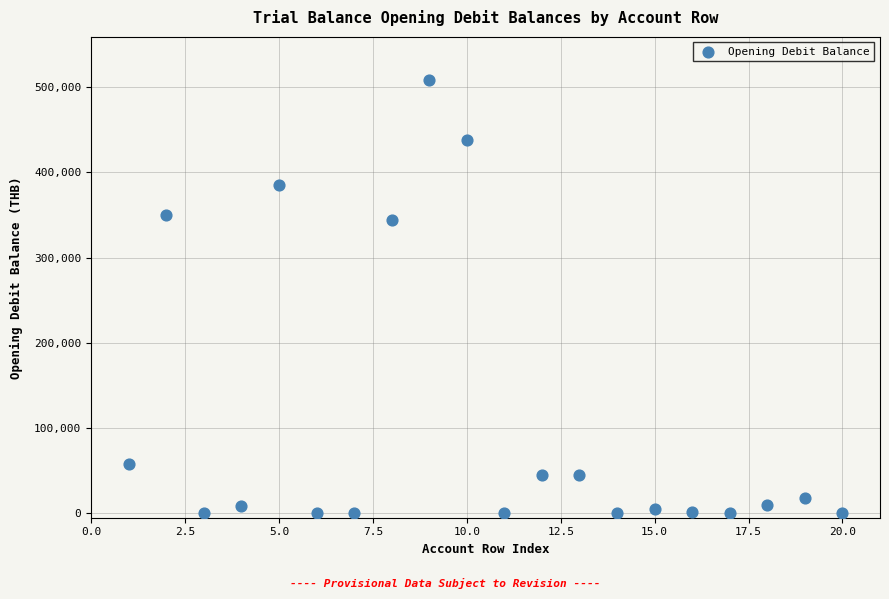

What is the range of Y values (max minus min)?

508157.7